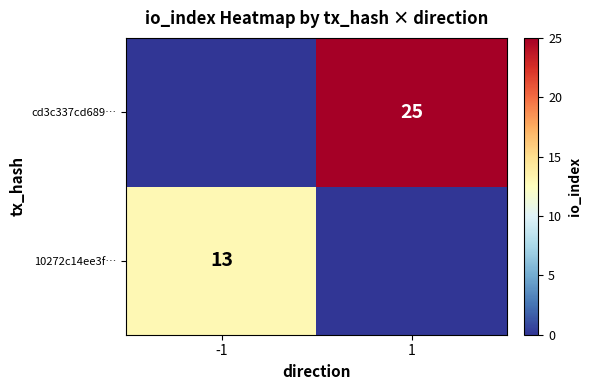

The value of 10272c14ee3f… at -1 is 13. True or false?

True